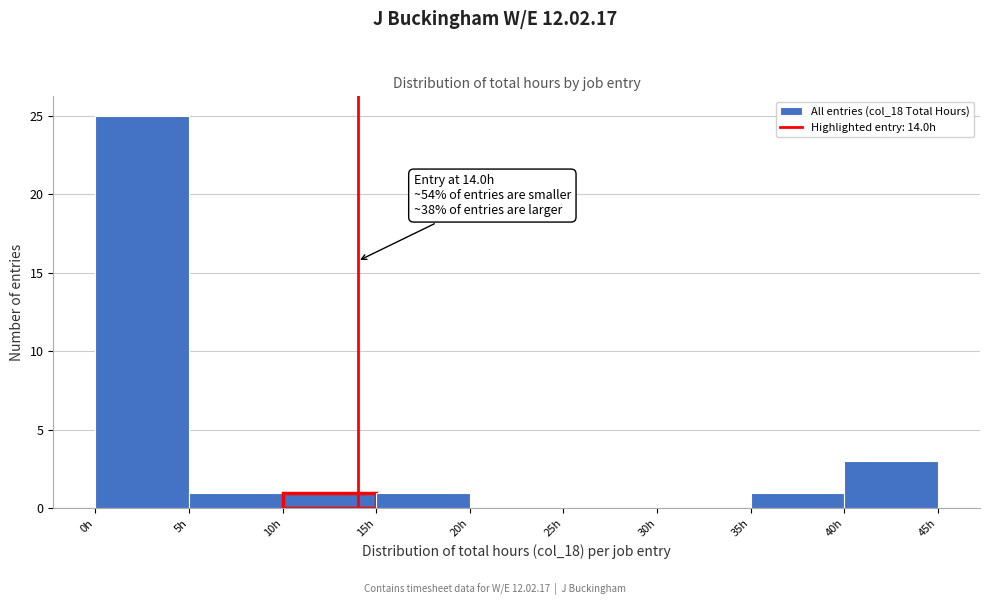

Which range on the x-axis has the tallest bar?

0 to 5